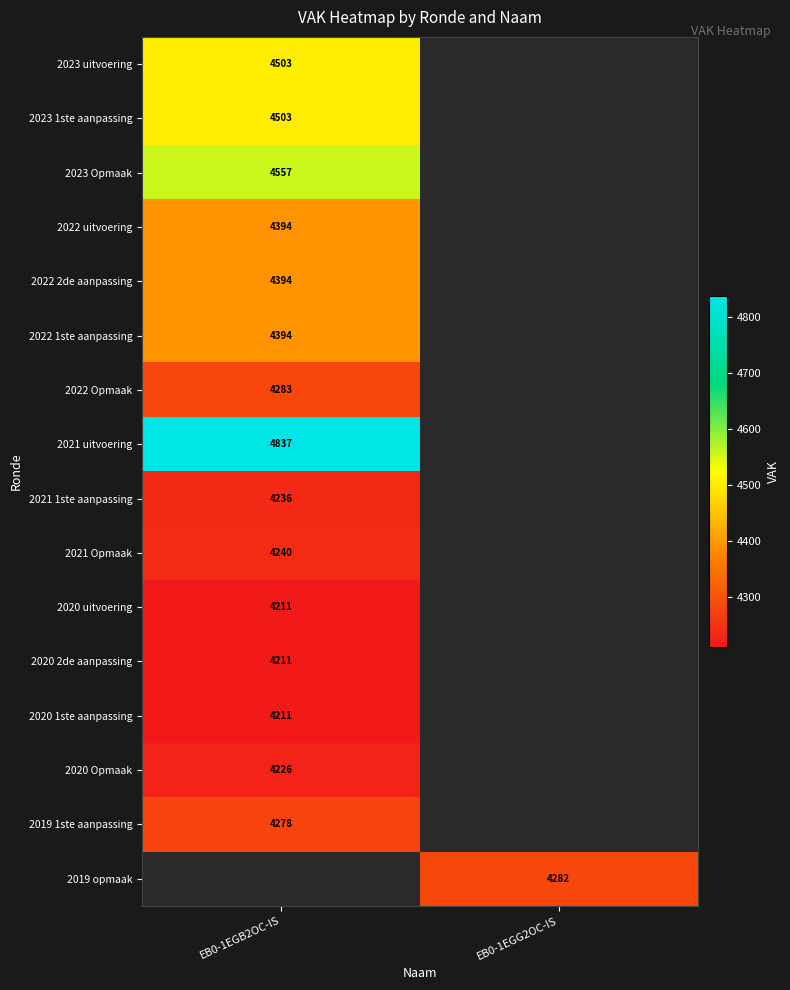

True or false: 2023 uitvoering has a value of 2804 at EB0-1EGB2OC-IS.

False